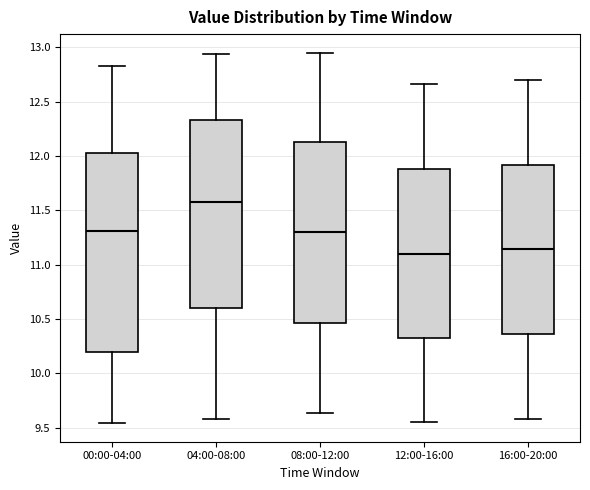

Where is the upper edge of the box for 00:00-04:00 on the y-axis? The values are not printed on the chart, so give them approximately, as read against the axis.

12.05